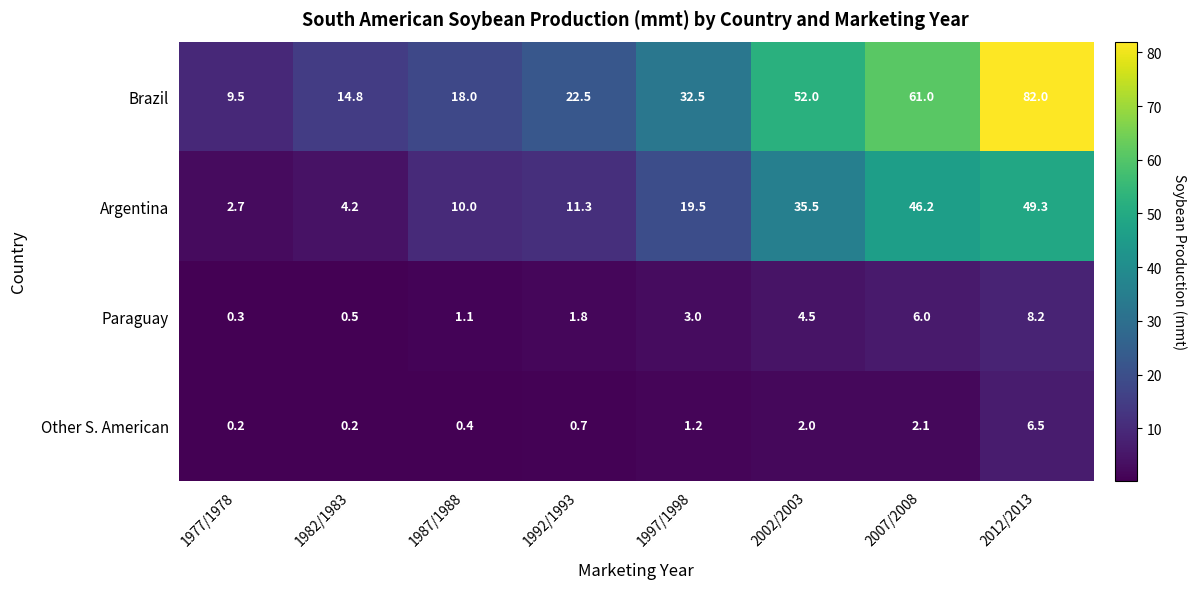

What is the average value of the Brazil series?

36.5